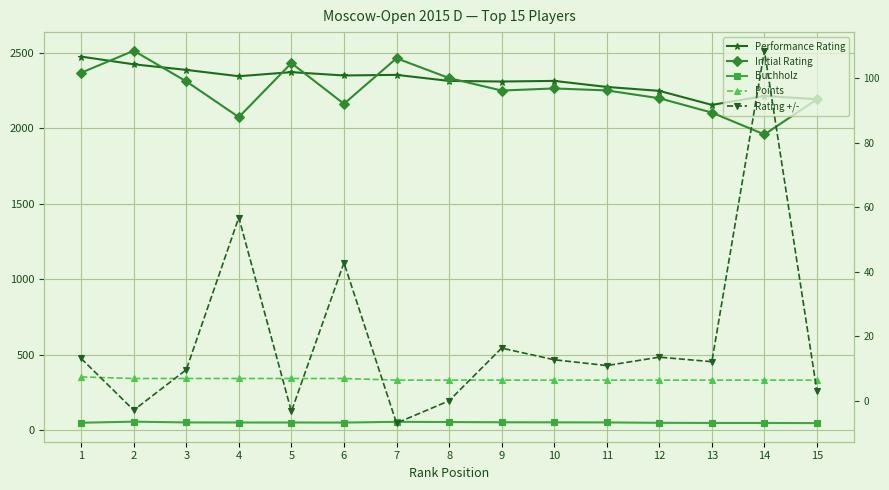

True or false: Buchholz and Performance Rating intersect in this chart.

False